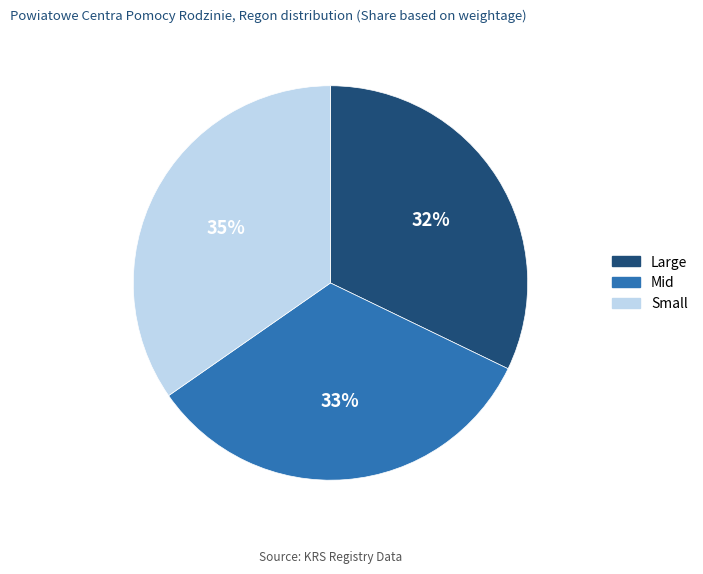

Does any single category account for the majority?

No